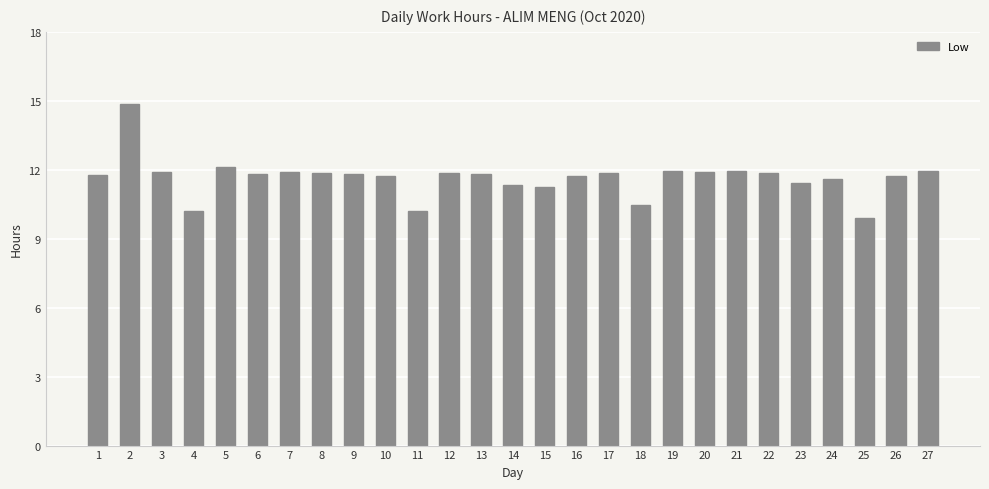

The value at 27 is 6.6. True or false?

False